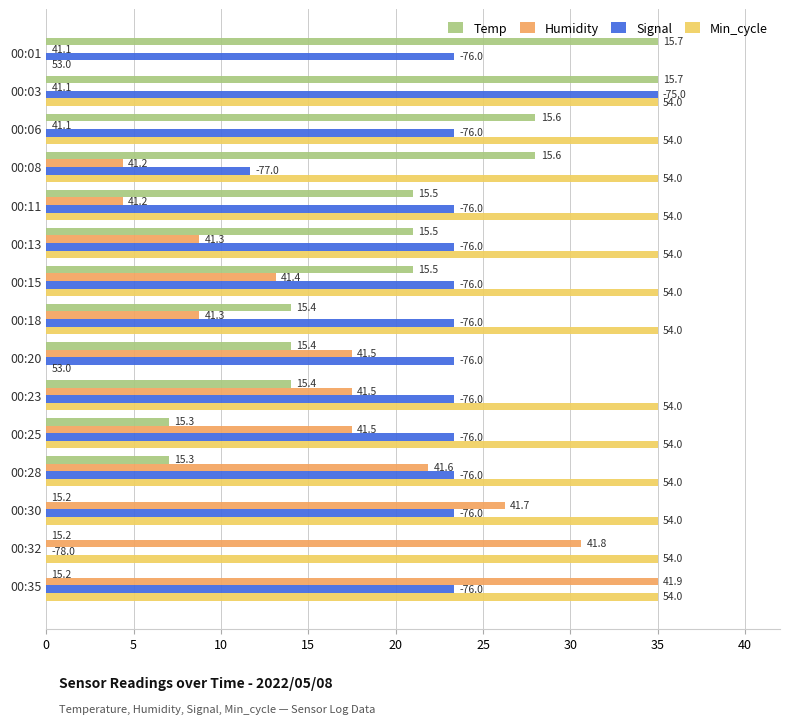

What are all the series names shown in the legend?

Temp, Humidity, Signal, Min_cycle